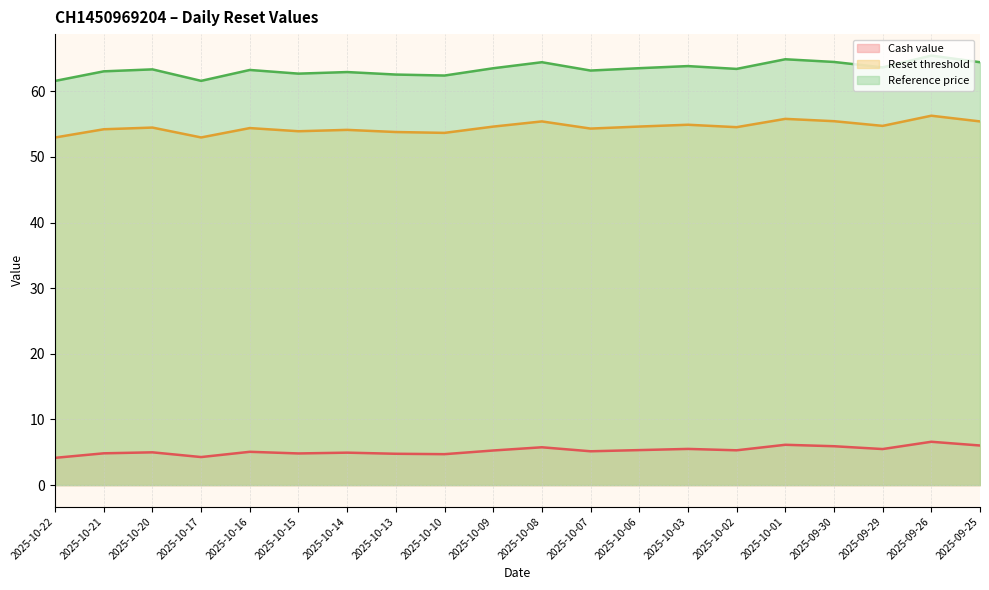

What are all the series names shown in the legend?

Cash value, Reset threshold, Reference price